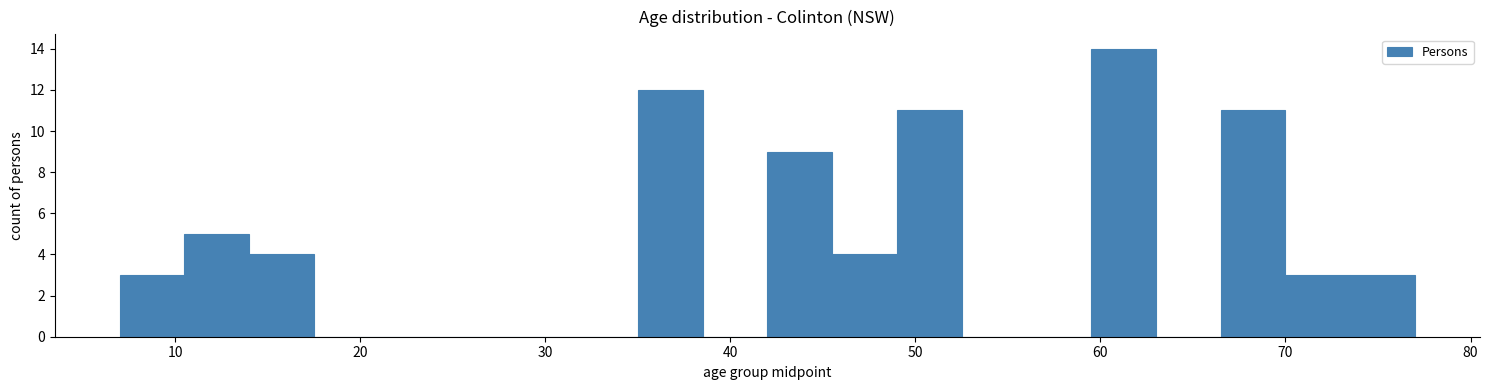

Read against the x-axis, roughly where is the centre of the tallest bar?

61